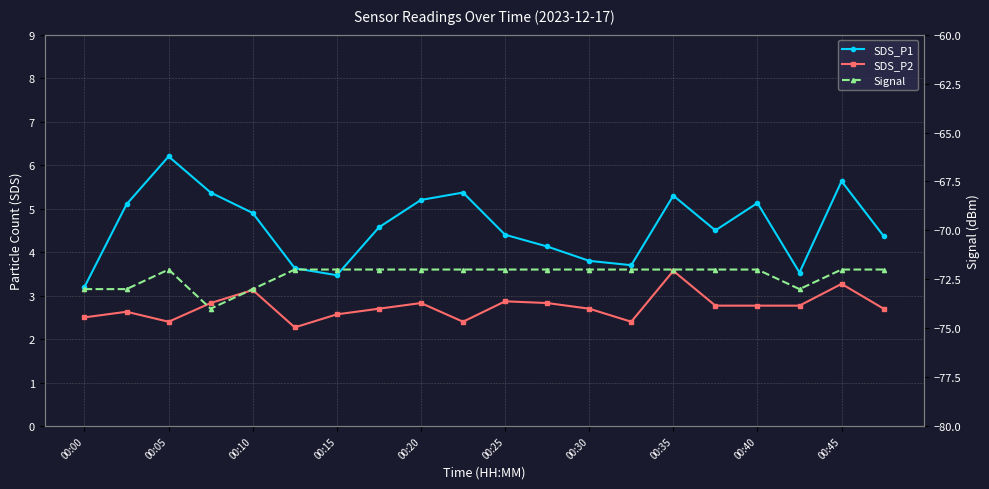

Reading right to left, list all the values displayed in this chart.

SDS_P1: 4.4	5.6	3.5	5.1	4.5	5.3	3.7	3.8	4.1	4.4	5.4	5.2	4.6	3.5	3.6	4.9	5.4	6.2	5.1	3.2
SDS_P2: 2.7	3.3	2.8	2.8	2.8	3.6	2.4	2.7	2.8	2.9	2.4	2.8	2.7	2.6	2.3	3.1	2.8	2.4	2.6	2.5
Signal: -72.0	-72.0	-73.0	-72.0	-72.0	-72.0	-72.0	-72.0	-72.0	-72.0	-72.0	-72.0	-72.0	-72.0	-72.0	-73.0	-74.0	-72.0	-73.0	-73.0